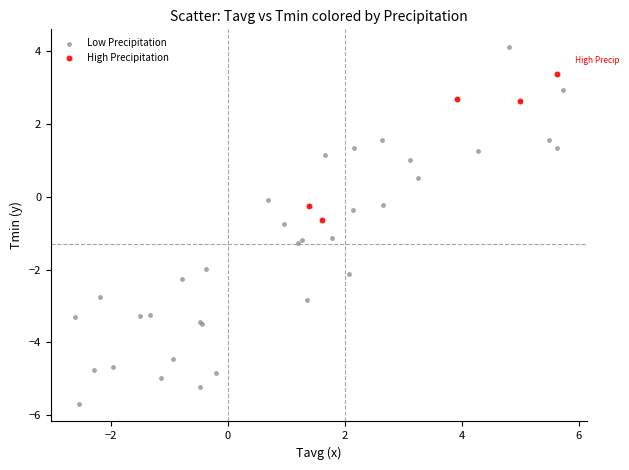

Which series reaches the minimum Y coordinate?

Low Precipitation